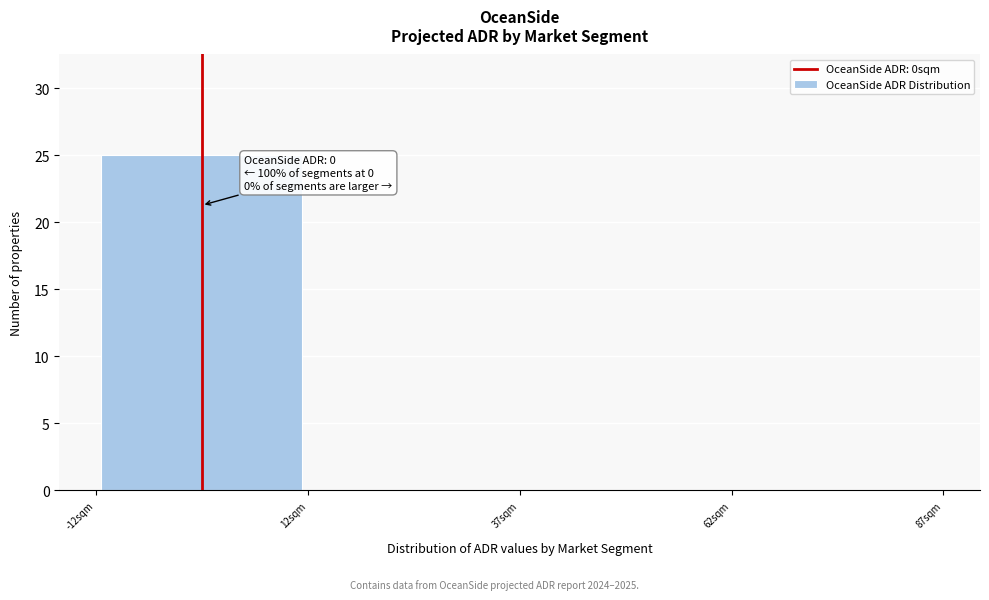

Which range on the x-axis has the tallest bar?

-12.5 to 12.5